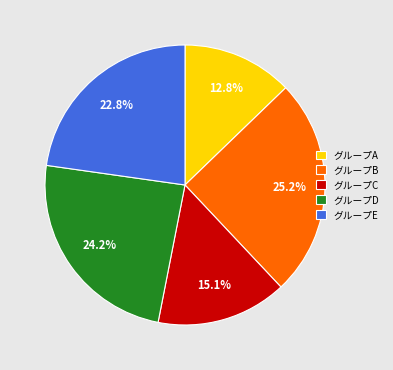

Does any single category account for the majority?

No